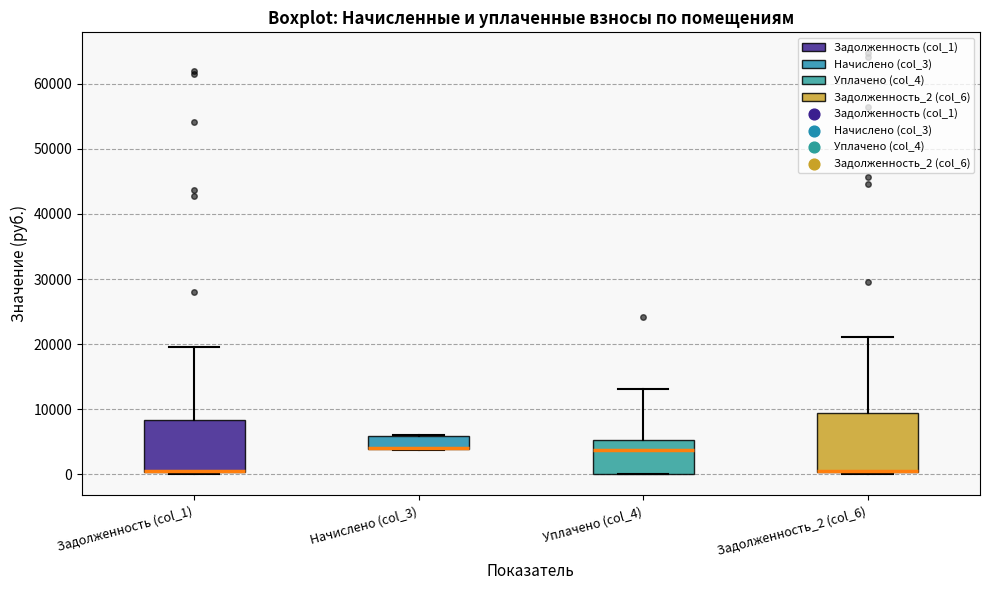

Where does the upper whisker of the box for Задолженность_2 (col_6) end on the y-axis? The values are not printed on the chart, so give them approximately, as read against the axis.

21000